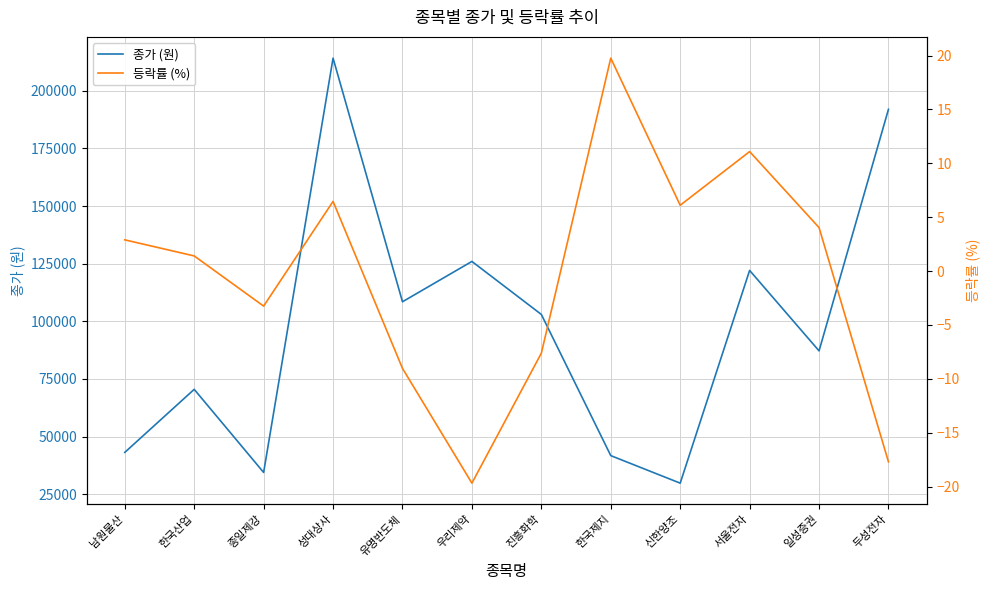

In 종가 (원), how many points are lower than both neighbors (excluding endpoints)?

4